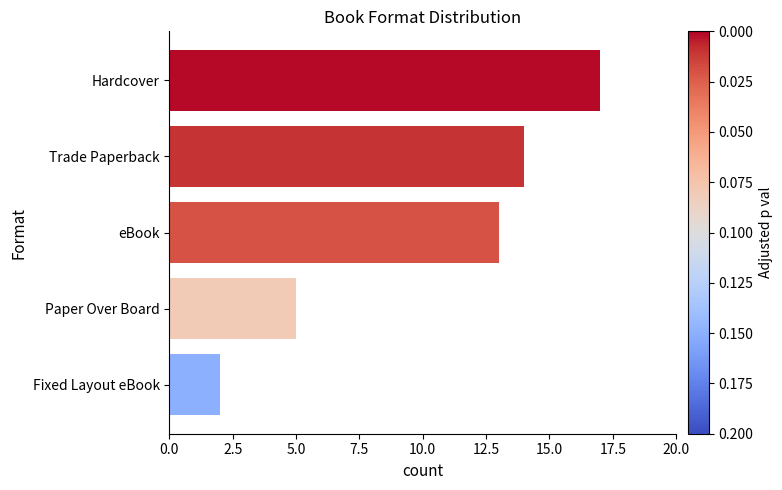

How many distinct data groups are displayed?

1